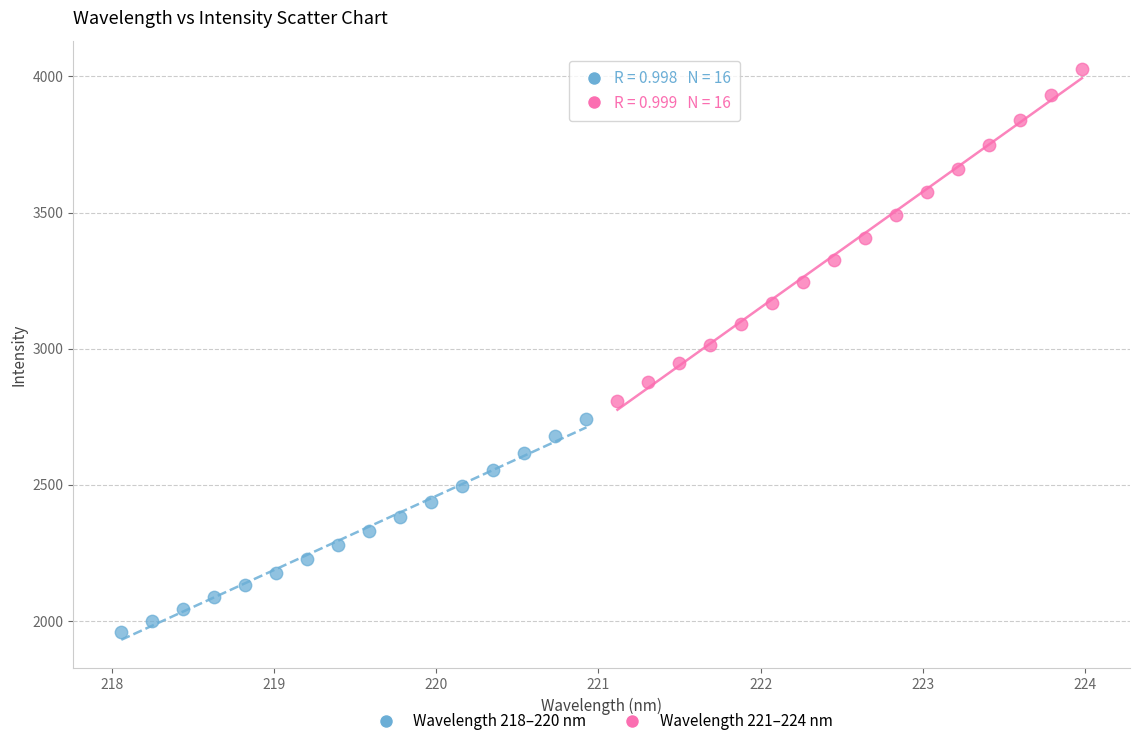

Which series reaches the maximum Y coordinate?

Wavelength 221–224 nm